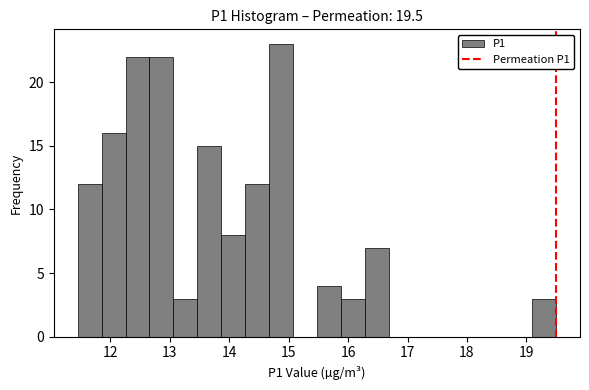

Reading left to right, list every bar in this chart as the range it spans on the x-axis followed by its height. Neither the bar edges nor the heights are printed on the chart, so give them approximately, as read against the axes.

11.5 to 11.9: 12
11.9 to 12.3: 16
12.3 to 12.7: 22
12.7 to 13.1: 22
13.1 to 13.5: 3
13.5 to 13.9: 15
13.9 to 14.3: 8
14.3 to 14.7: 12
14.7 to 15.1: 23
15.1 to 15.5: 0
15.5 to 15.9: 4
15.9 to 16.3: 3
16.3 to 16.7: 7
16.7 to 17.1: 0
17.1 to 17.5: 0
17.5 to 17.9: 0
17.9 to 18.3: 0
18.3 to 18.7: 0
18.7 to 19.1: 0
19.1 to 19.5: 3